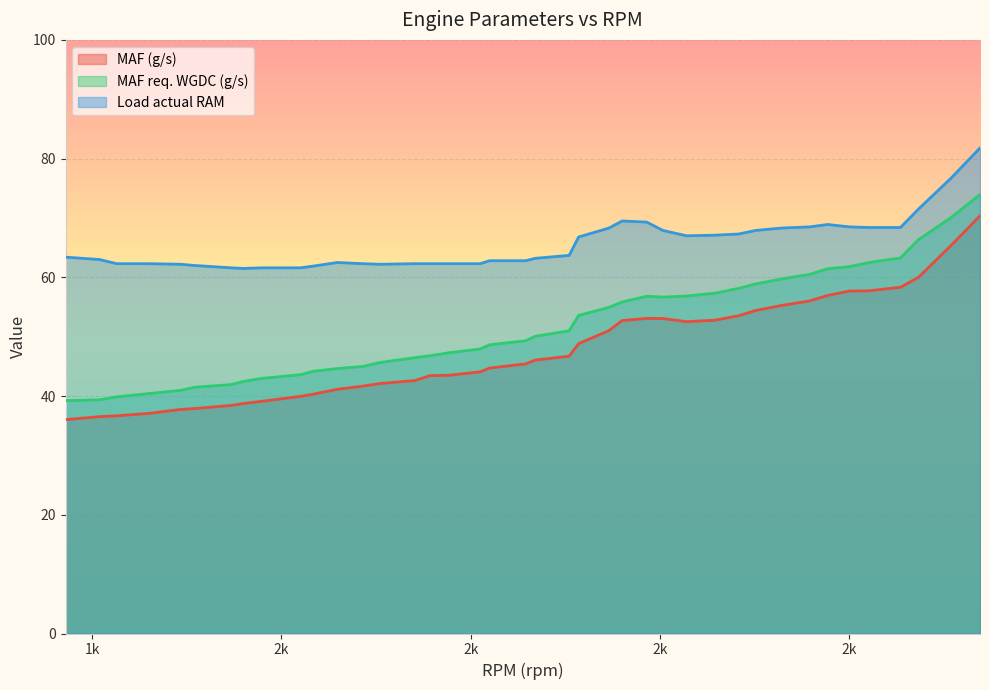

At which category does Load actual RAM reach its first local valley?

1960